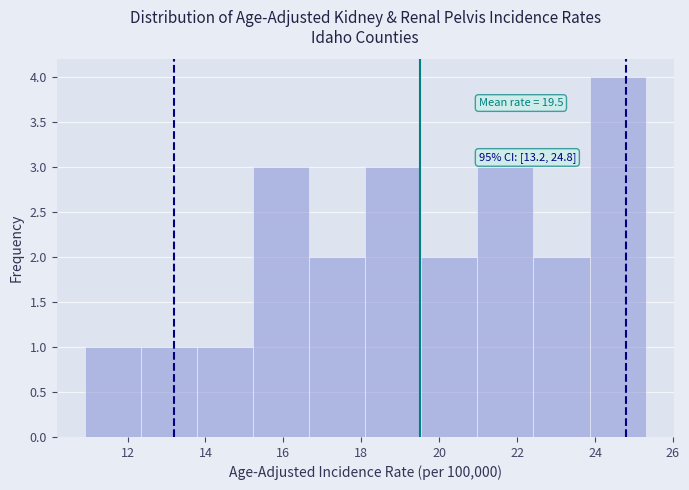

Which range on the x-axis has the tallest bar?

23.86 to 25.30